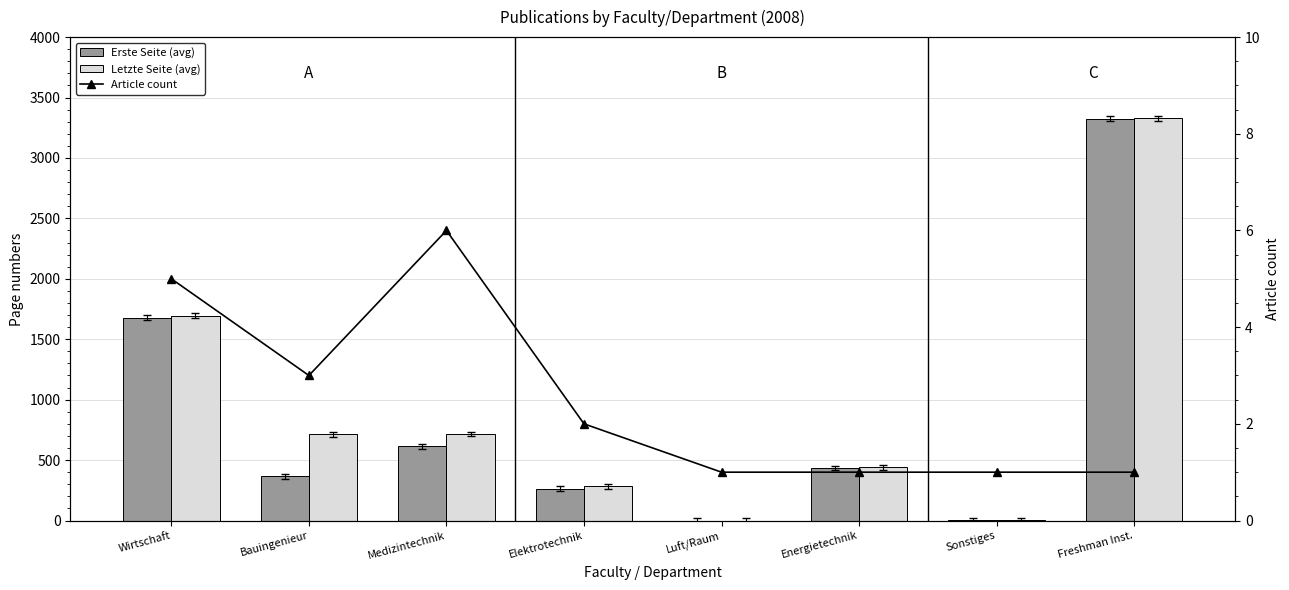

How many series are shown in this chart?

3